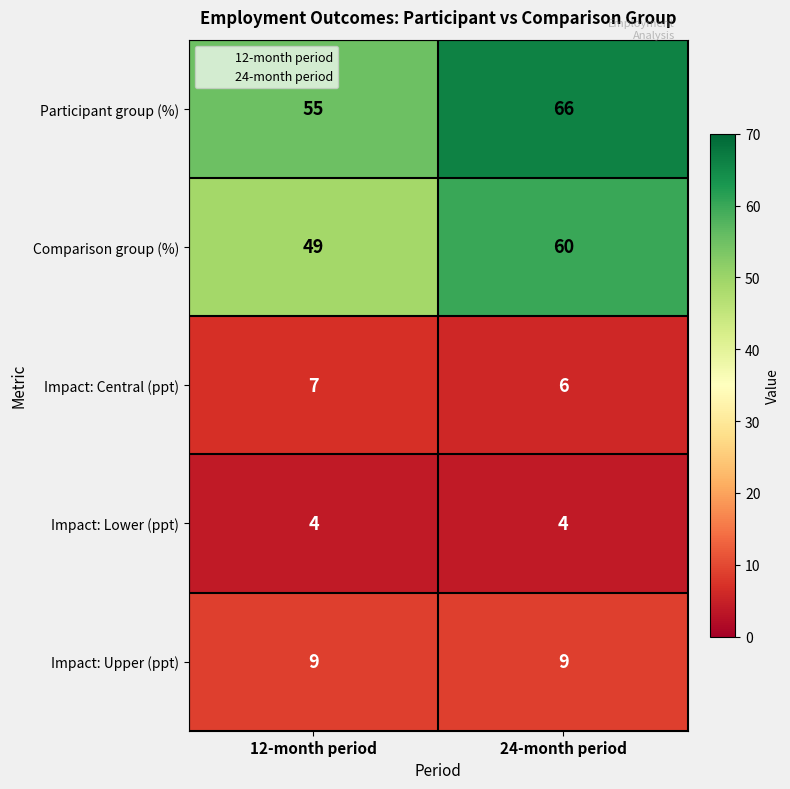

The Impact: Lower (ppt) series shows 7 at 12-month period. True or false?

False